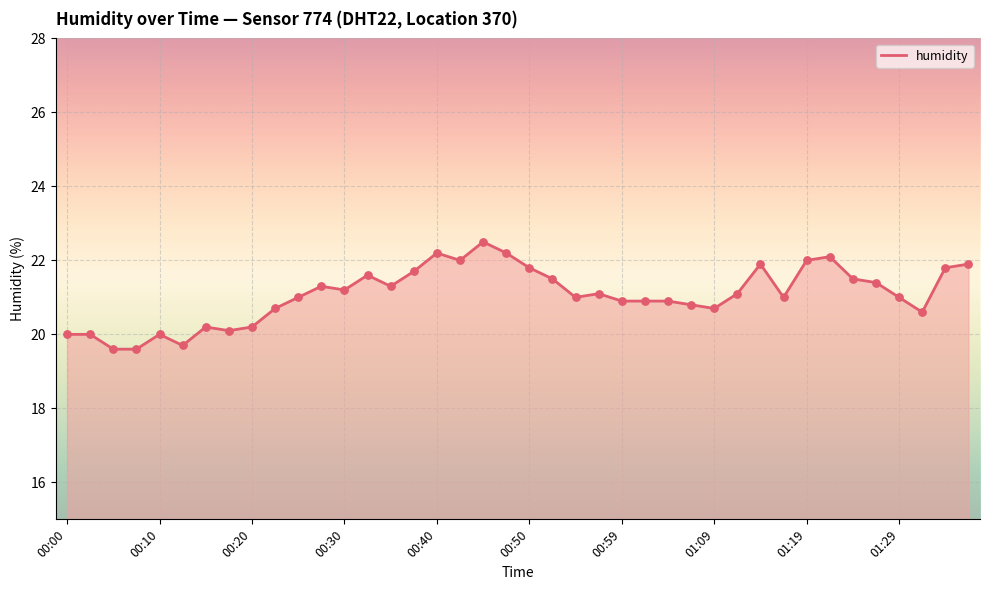

What is the greatest value displayed?

22.5